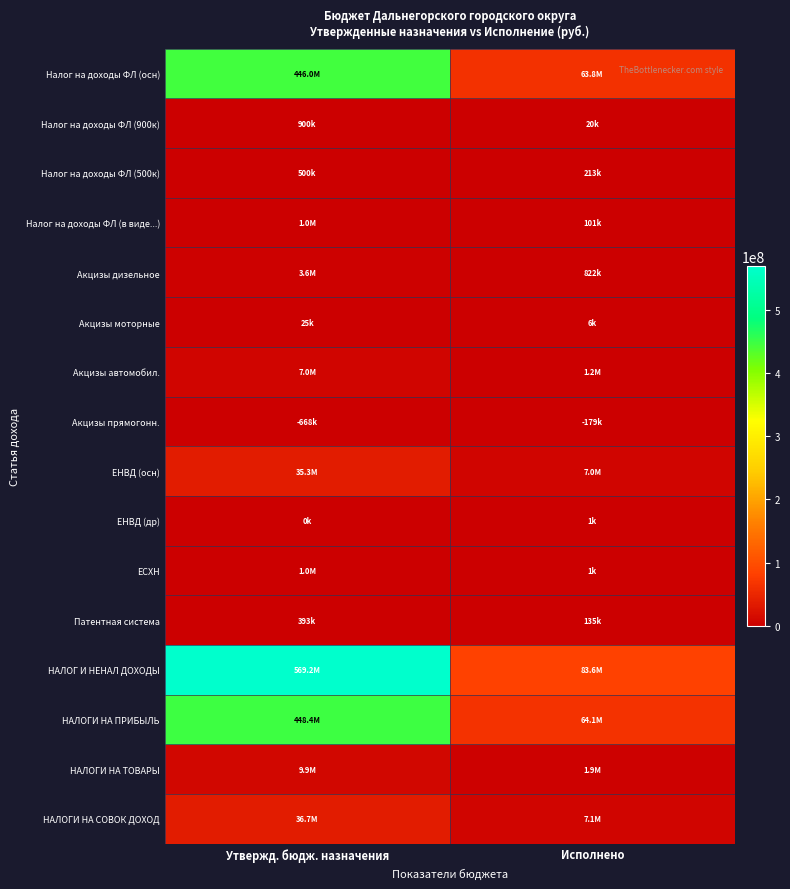

At how many categories does at least one series exceed 474593416?

1